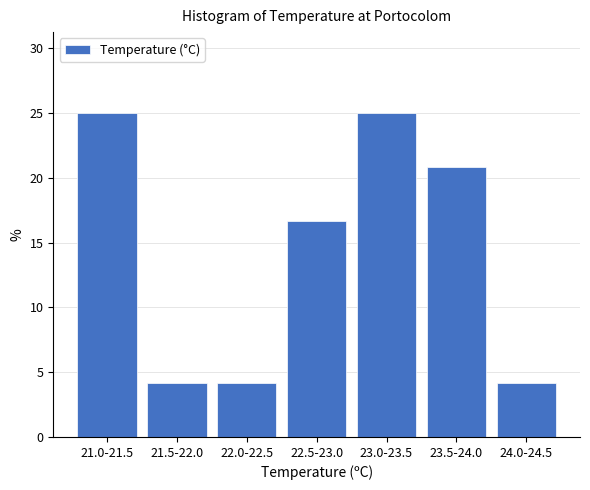

Reading left to right, extract all data points from this chart.

25.0	4.2	4.2	16.7	25.0	20.8	4.2